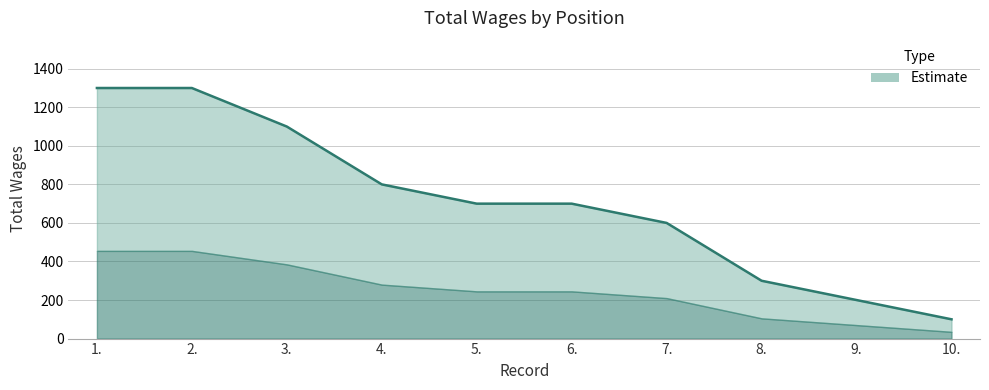

The chart shows a value of 1300 at 1.. True or false?

True